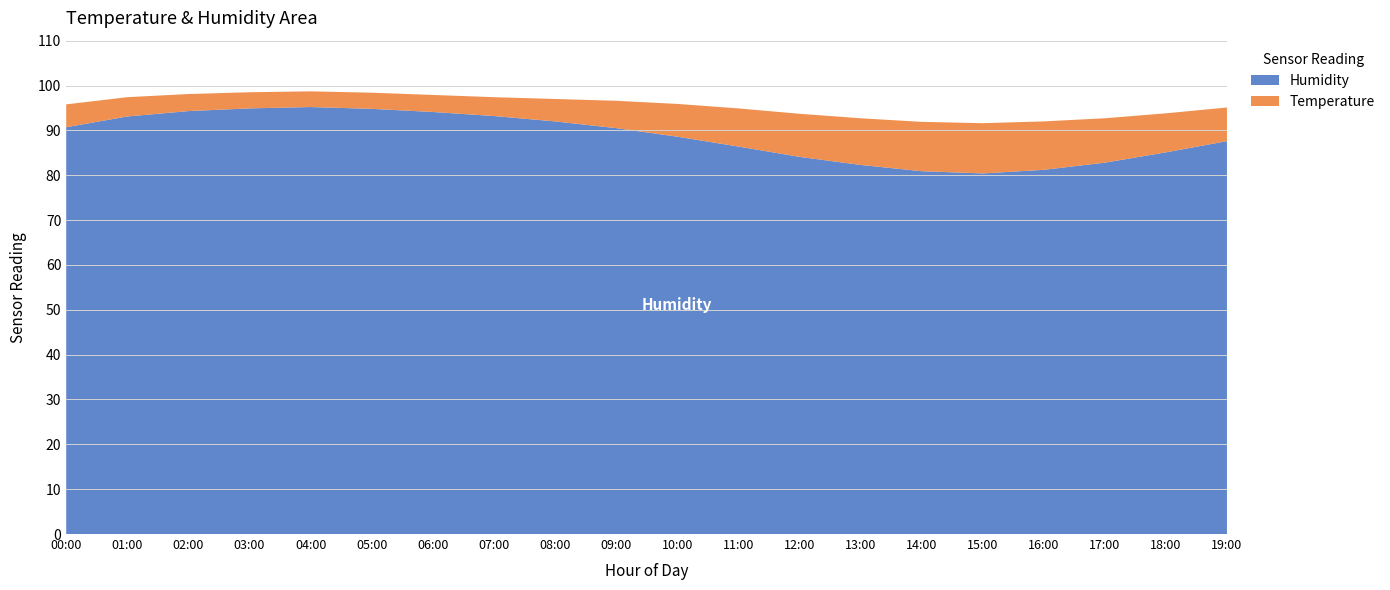

Reading right to left, extract all data points from this chart.

Temperature: 19:00=7.5	18:00=8.7	17:00=9.9	16:00=10.8	15:00=11.2	14:00=11.0	13:00=10.4	12:00=9.6	11:00=8.5	10:00=7.3	09:00=6.1	08:00=5.0	07:00=4.2	06:00=3.8	05:00=3.6	04:00=3.5	03:00=3.6	02:00=3.8	01:00=4.3	00:00=5.1
Humidity: 19:00=87.6	18:00=85.1	17:00=82.8	16:00=81.2	15:00=80.4	14:00=80.9	13:00=82.3	12:00=84.1	11:00=86.4	10:00=88.6	09:00=90.5	08:00=92.0	07:00=93.2	06:00=94.1	05:00=94.8	04:00=95.2	03:00=94.9	02:00=94.3	01:00=93.1	00:00=90.7